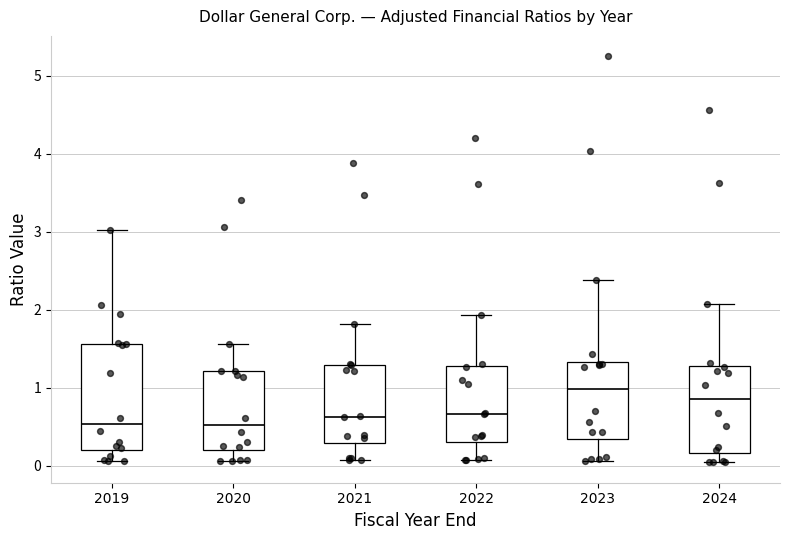

Reading left to right, transcribe this box plot: for each box, give where its median line is, the range the box spans, and where its two whiskers end, as read against the y-axis. The values are not printed on the chart, so give them approximately, as read against the axis.

2019: median 0.5, box 0.2 to 1.6, whiskers 0.1 to 3.0
2020: median 0.5, box 0.2 to 1.2, whiskers 0.1 to 1.6
2021: median 0.6, box 0.3 to 1.3, whiskers 0.1 to 1.8
2022: median 0.7, box 0.3 to 1.3, whiskers 0.1 to 1.9
2023: median 1.0, box 0.3 to 1.3, whiskers 0.1 to 2.4
2024: median 0.9, box 0.2 to 1.3, whiskers 0.0 to 2.1